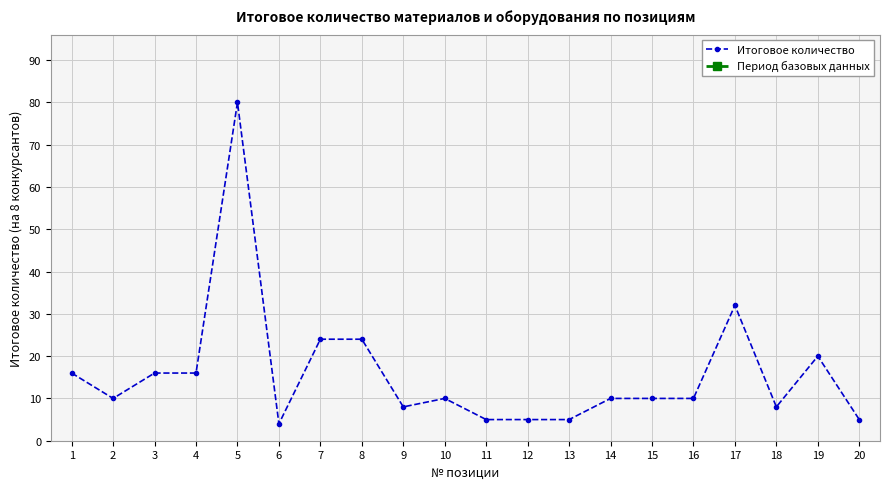

Approximately how many times larger is the value at 10 compared to 11?

2.0